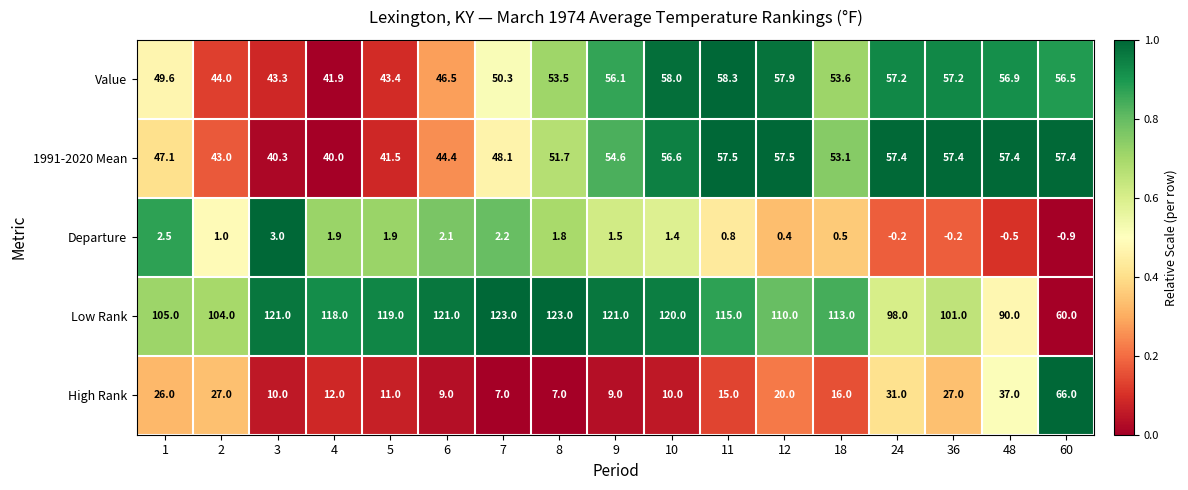

What is the sum of the 1991-2020 Mean values at 48 and 11?

114.9